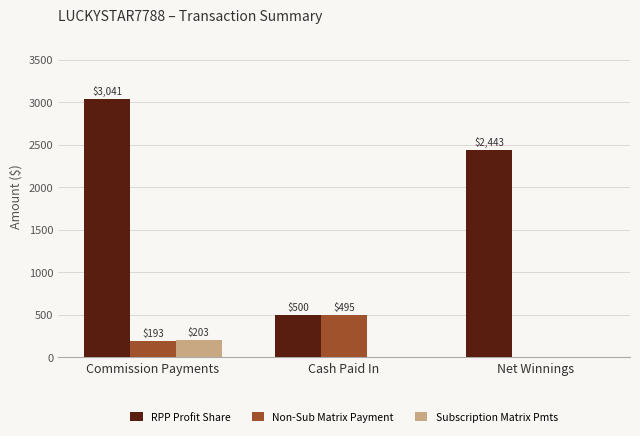

Which series has the largest total across all categories?

RPP Profit Share